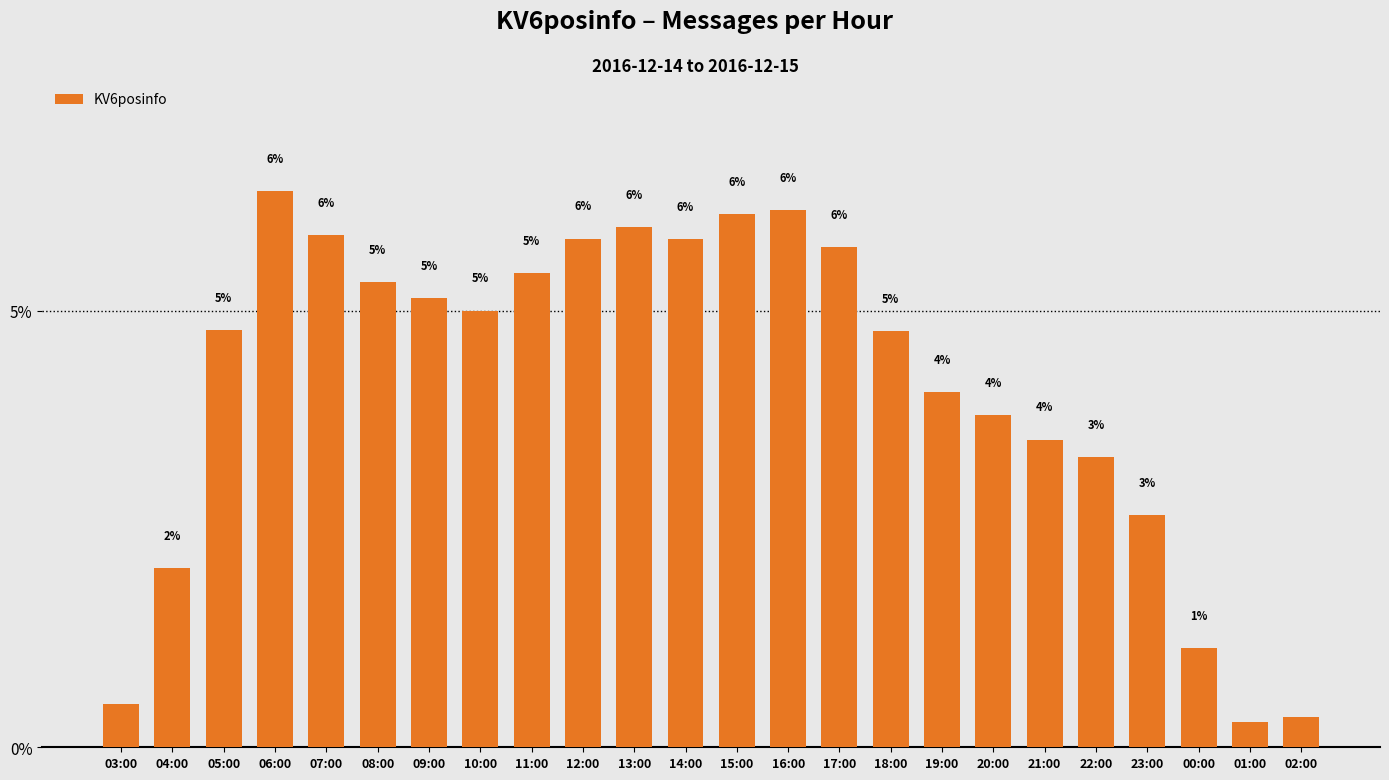

What is the greatest value displayed?

6.4